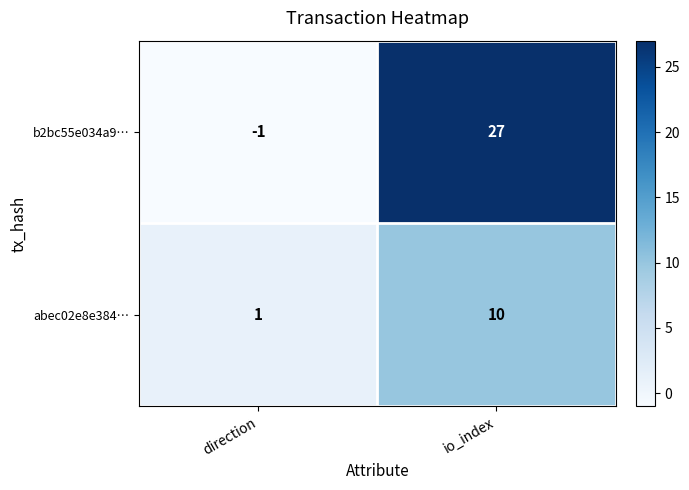

How many values in row_0 are above zero?

1